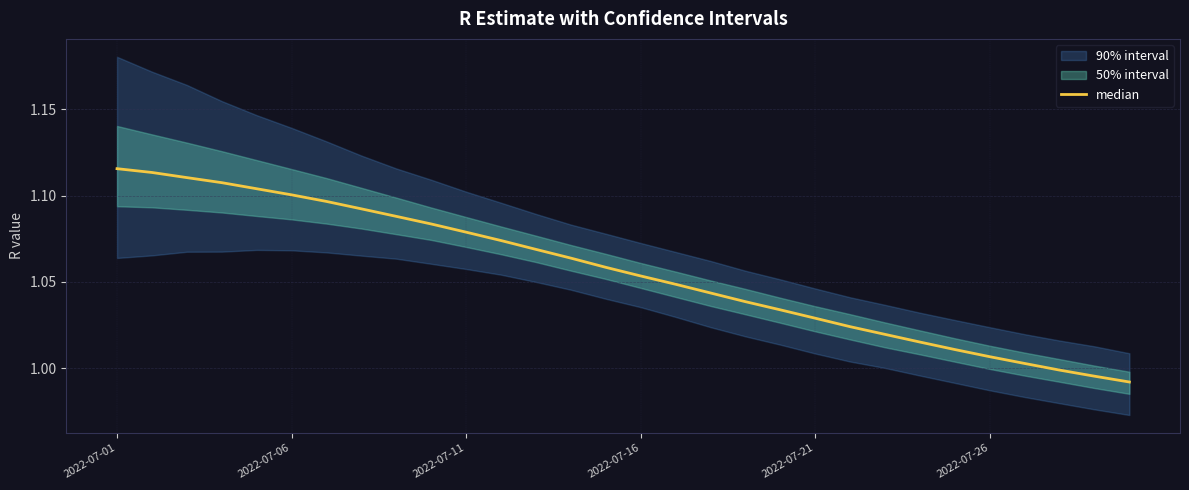

How many values exceed 1?

27